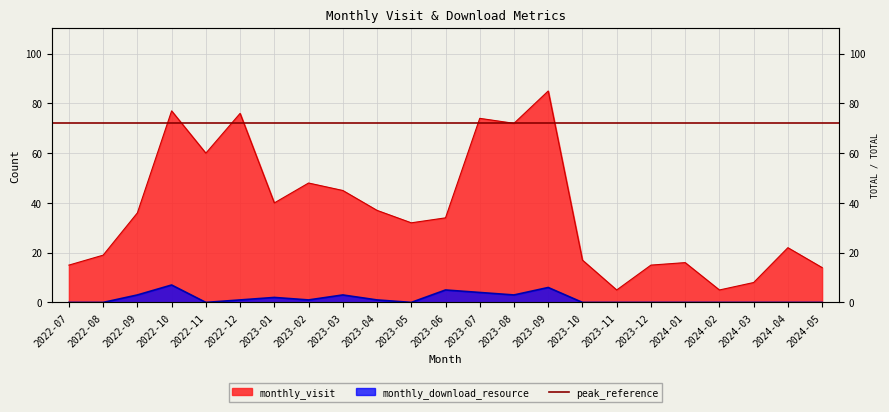

True or false: monthly_visit and monthly_download_resource cross at least once.

False